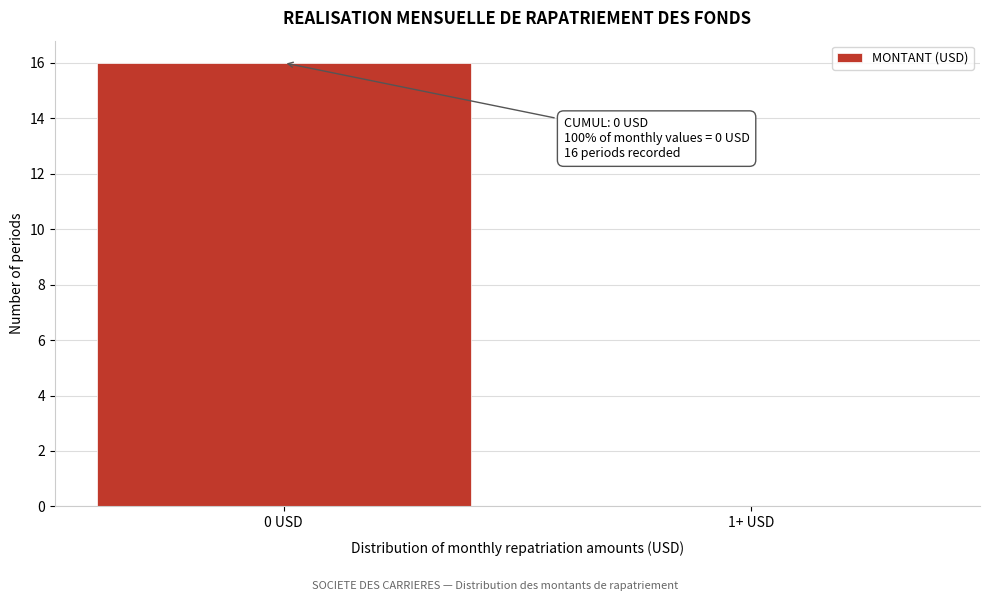

Reading left to right, list all the values displayed in this chart.

0 USD=16	1+ USD=0